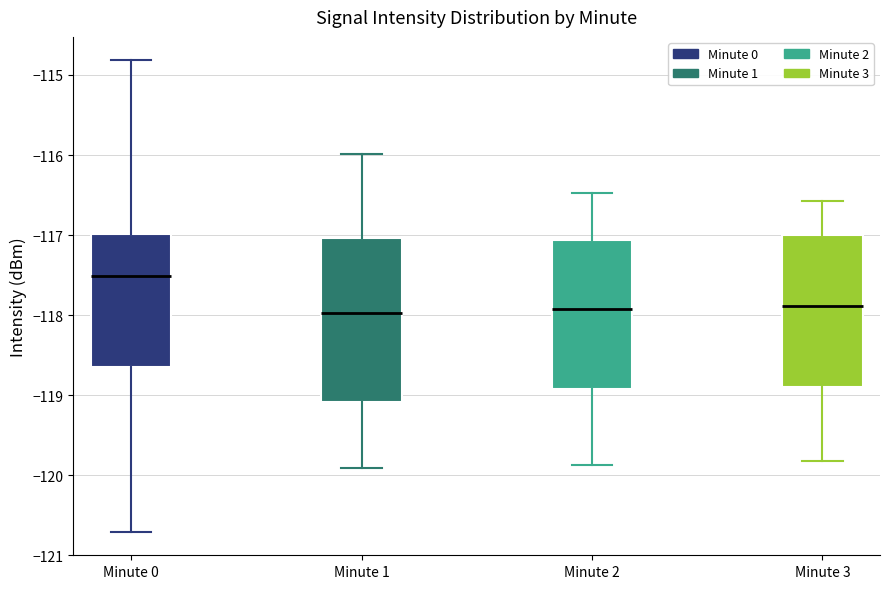

Where is the upper edge of the box for Minute 1 on the y-axis? The values are not printed on the chart, so give them approximately, as read against the axis.

-117.0